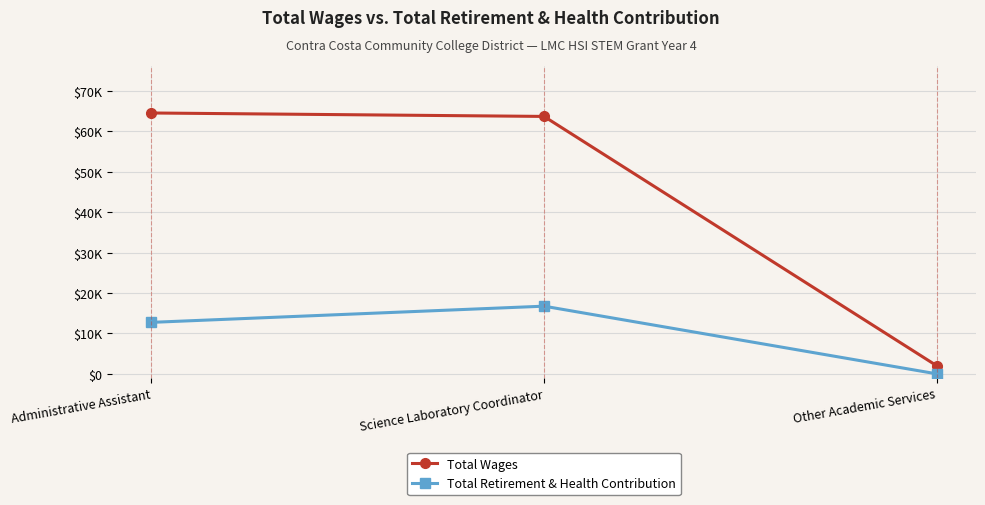

True or false: Total Retirement & Health Contribution has a value of 27969 at Science Laboratory Coordinator.

False